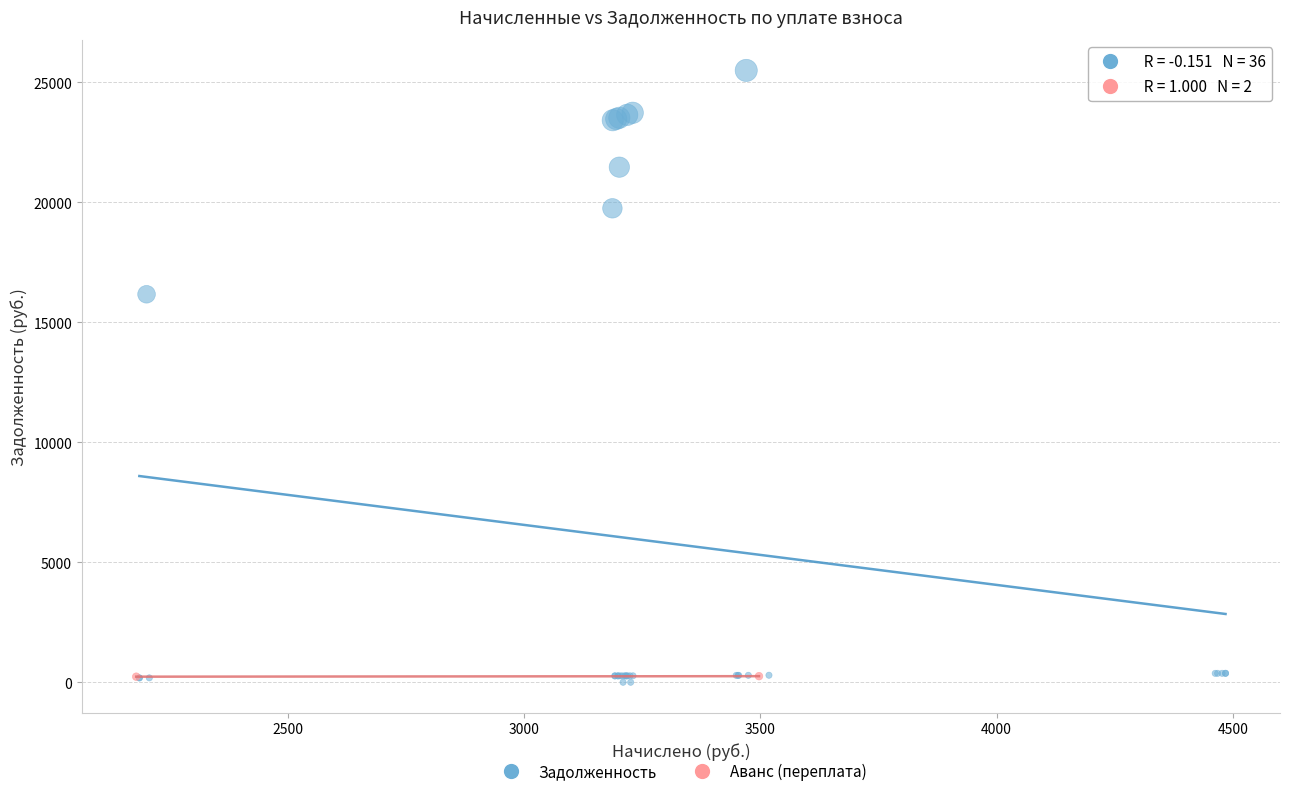

What are all the series names shown in the legend?

Задолженность, Аванс (переплата)